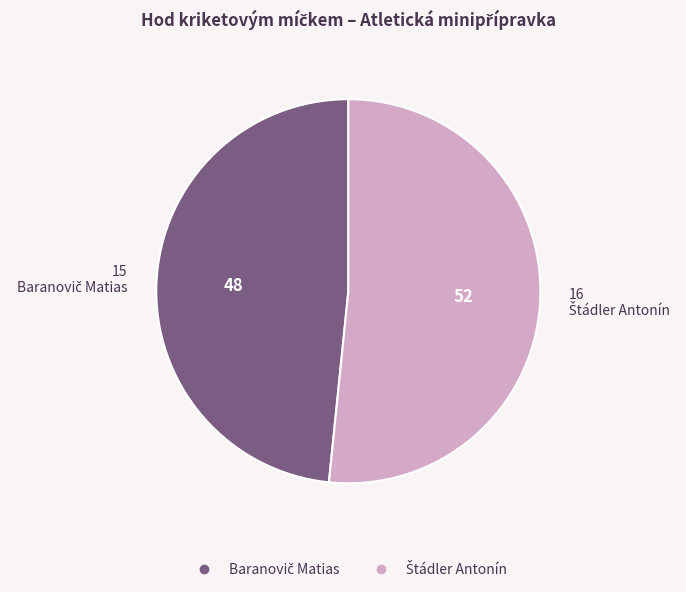

Does any single category account for the majority?

Yes